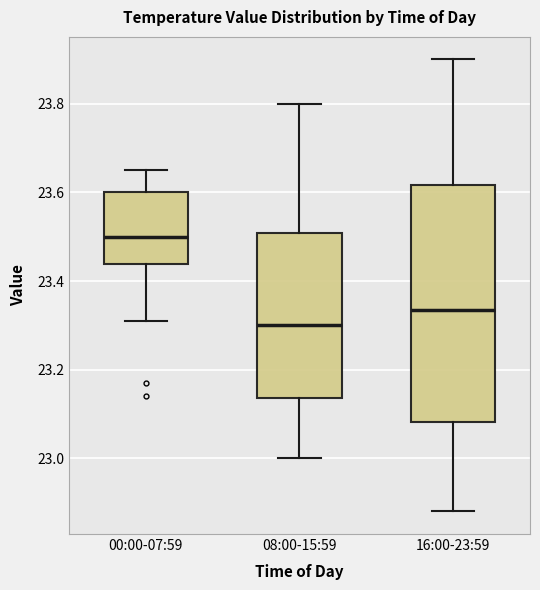

Where does the median line of the box for 00:00-07:59 sit on the y-axis? The values are not printed on the chart, so give them approximately, as read against the axis.

23.50